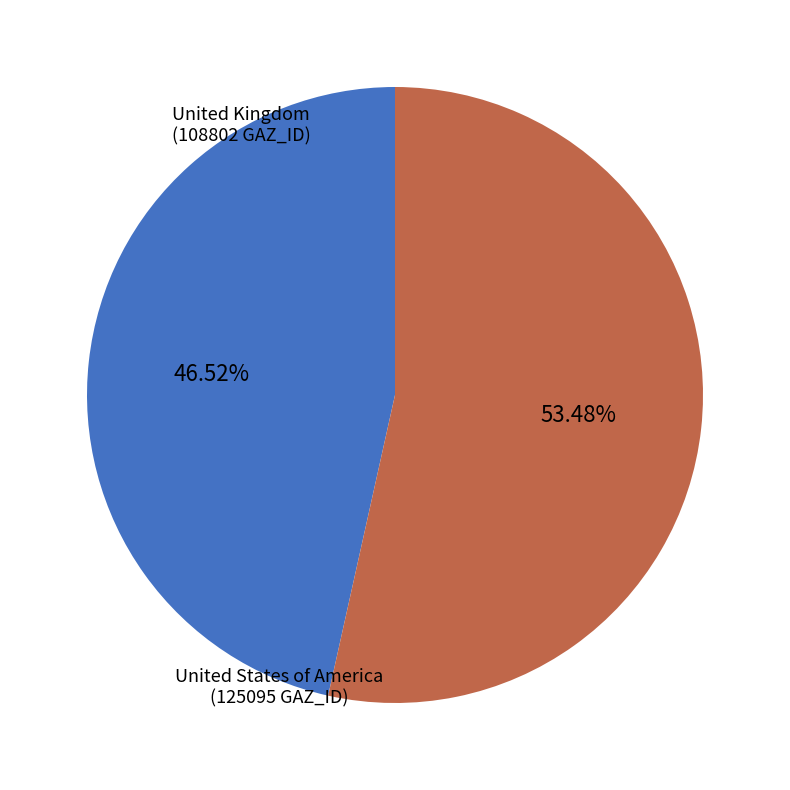

Is there any slice that represents more than half of the pie?

Yes